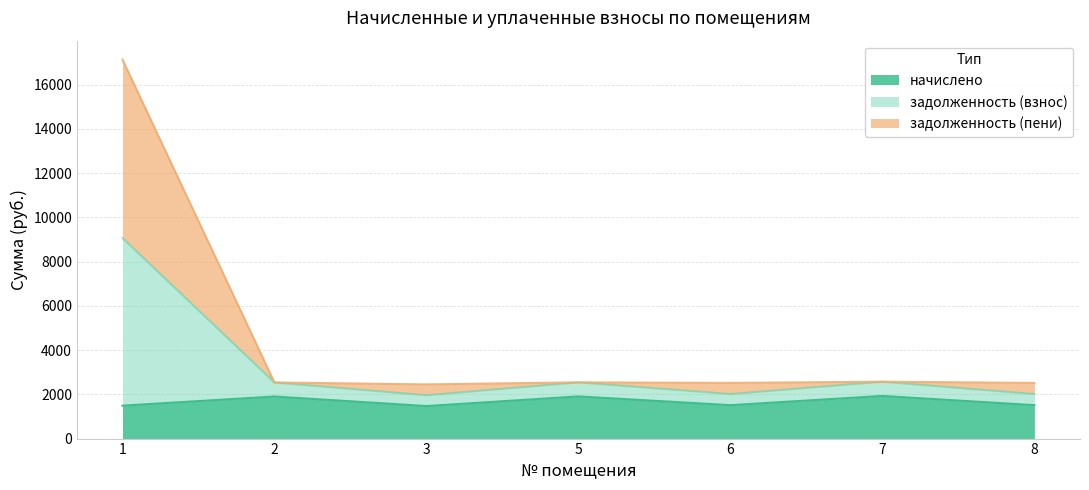

The value of начислено at 6 is 1510.4. True or false?

True